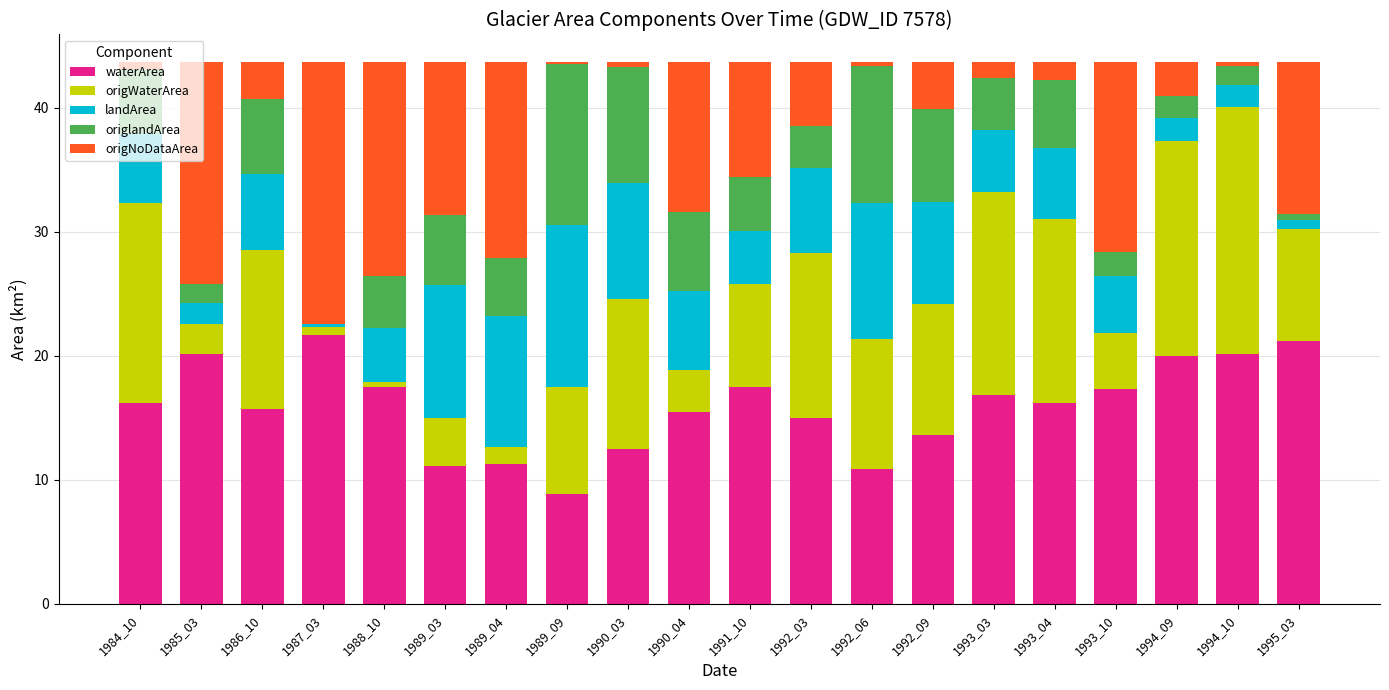

What is the sum of all waterArea values?

319.2